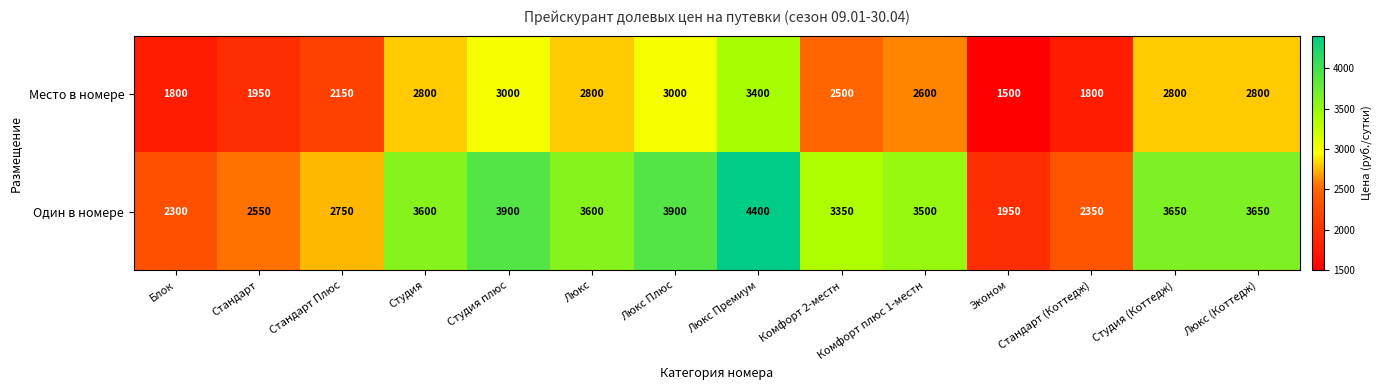

What is the minimum value shown in the chart?

1500